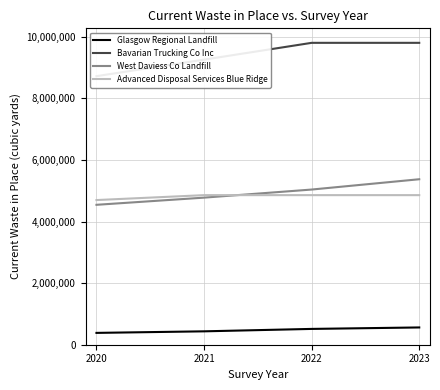

List the labels in order of West Daviess Co Landfill value, smallest first.

2020, 2021, 2022, 2023